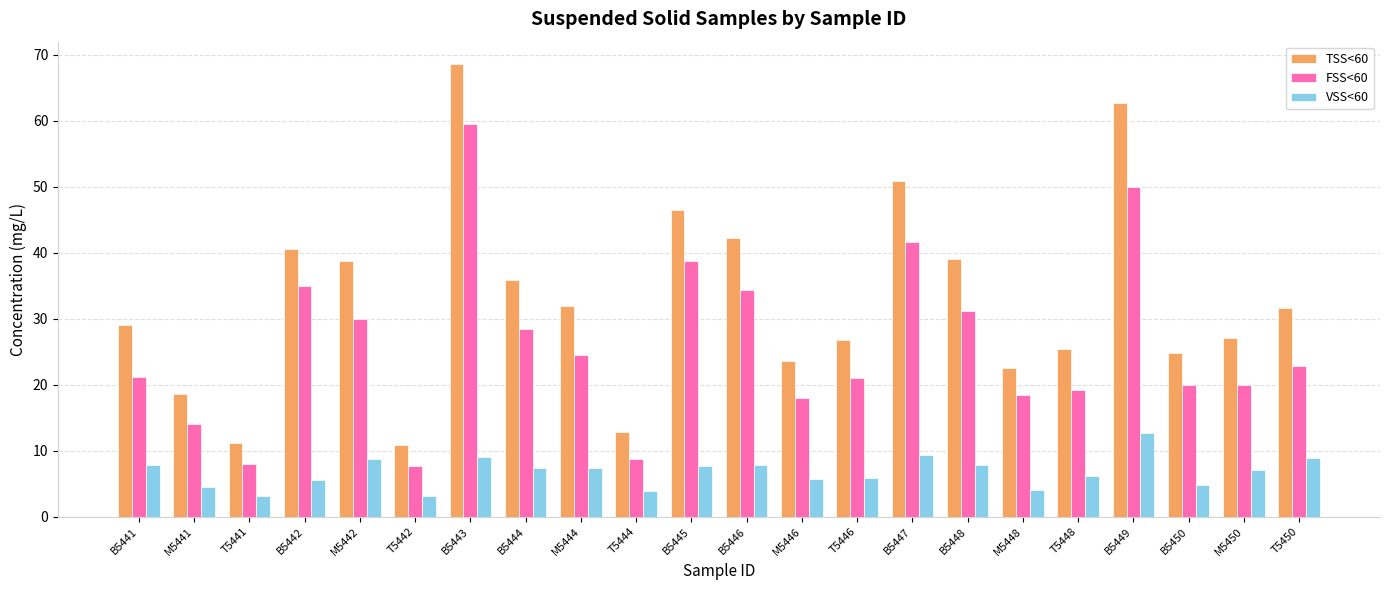

What is the label of the 16th bar from the left?

B5448